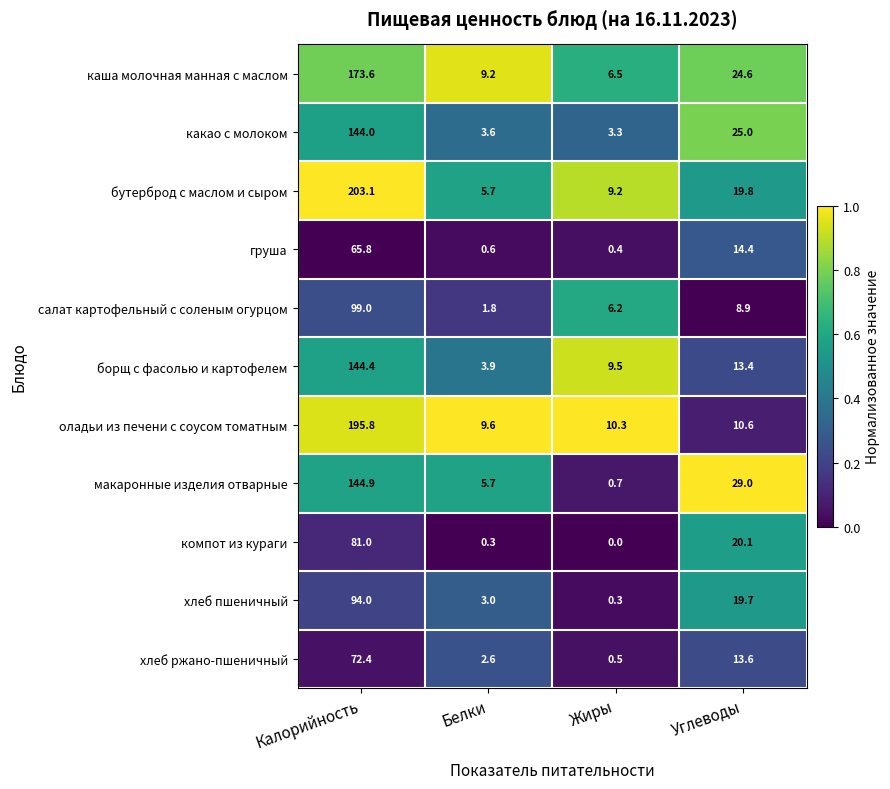

Which series has the widest spread of values?

бутерброд с маслом и сыром